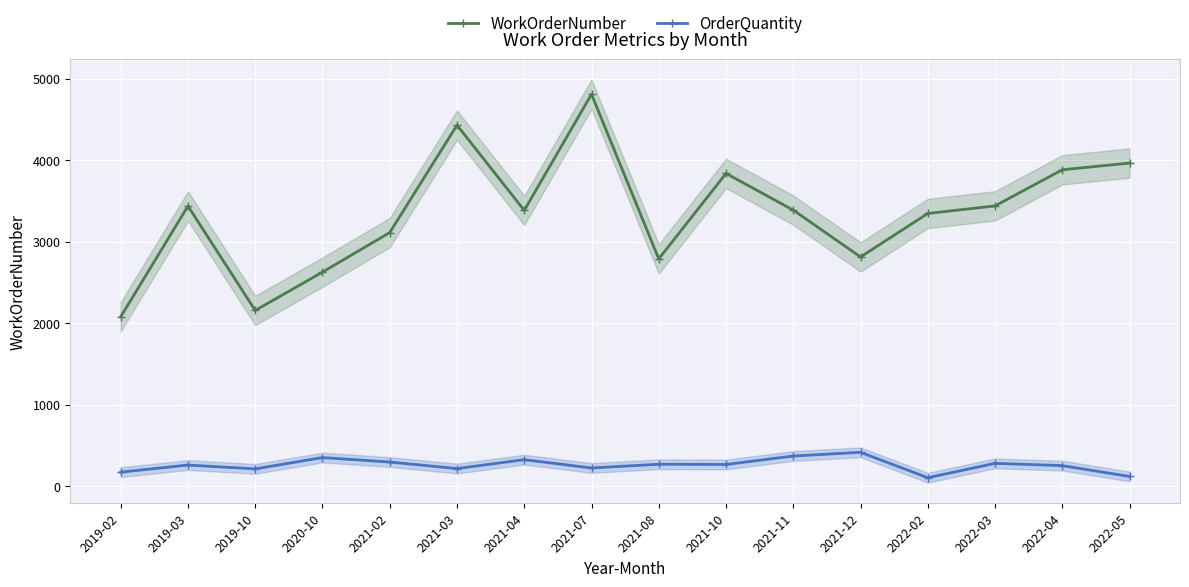

What is the smallest value displayed?

106